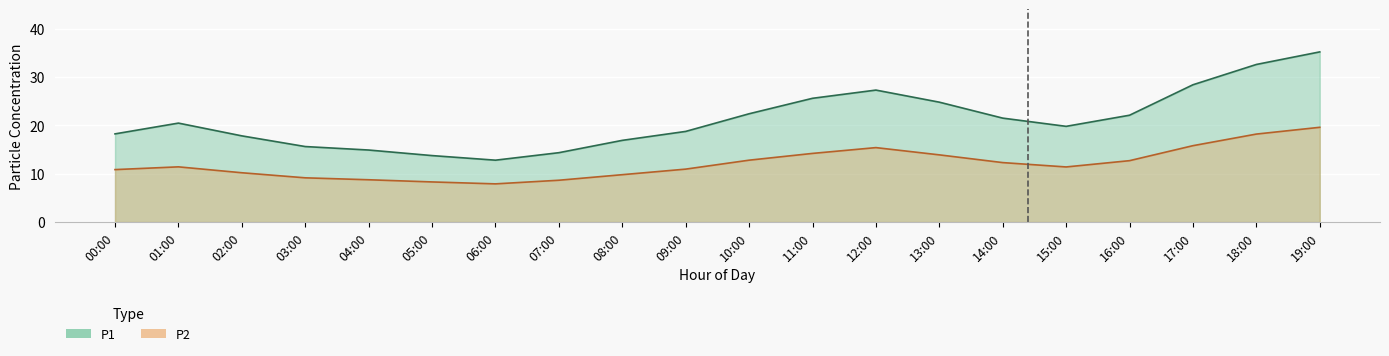

What is the sum of the P1 values at 07:00 and 18:00?

47.0